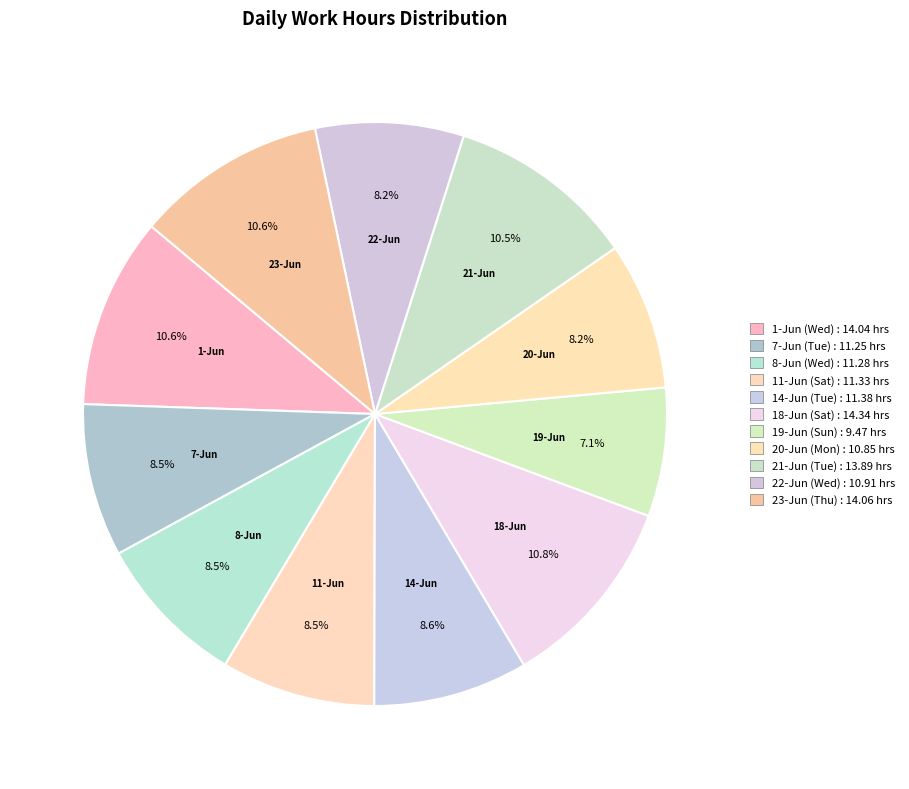

Count the number of slices in the pie.

11